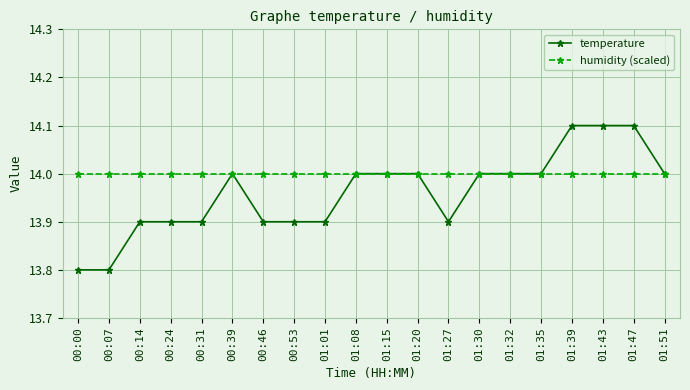

True or false: temperature has a value of 14.0 at 00:39.

True